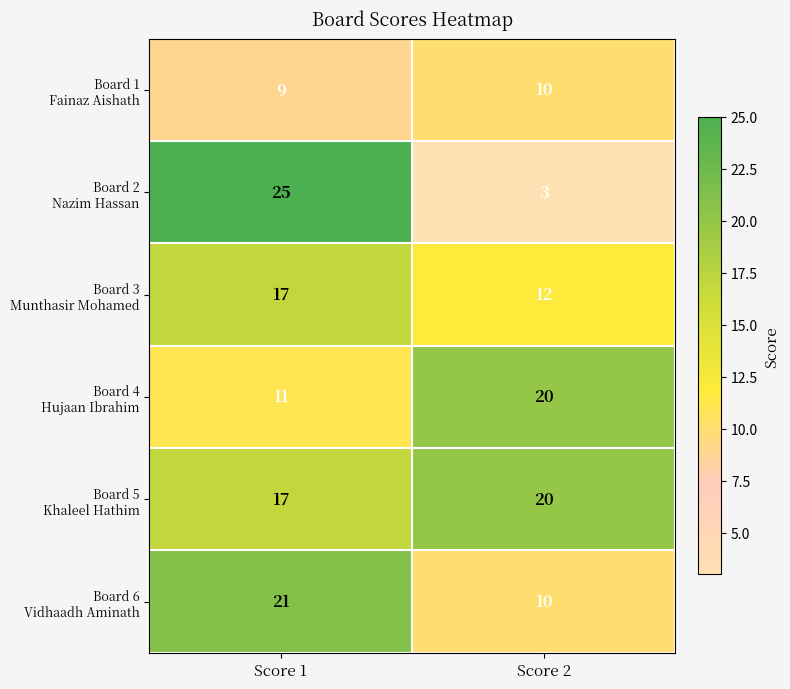

At how many categories does at least one series exceed 19?

2